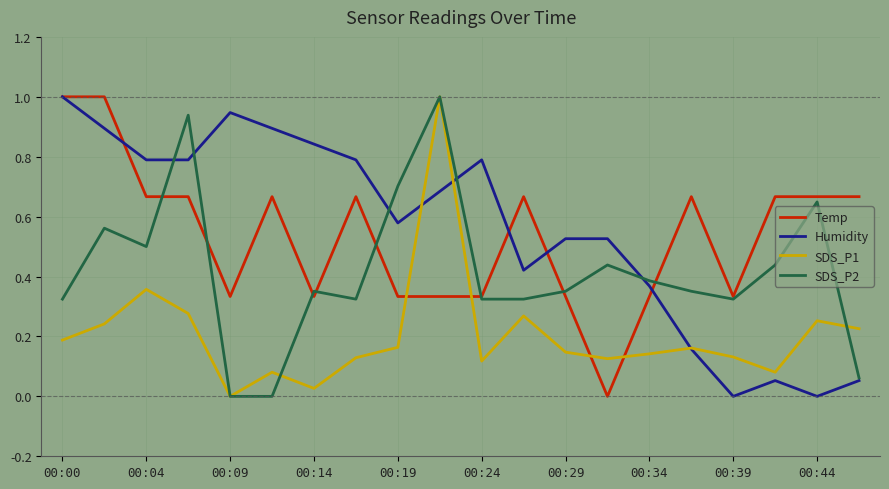

What is the maximum value shown in the chart?

1.0